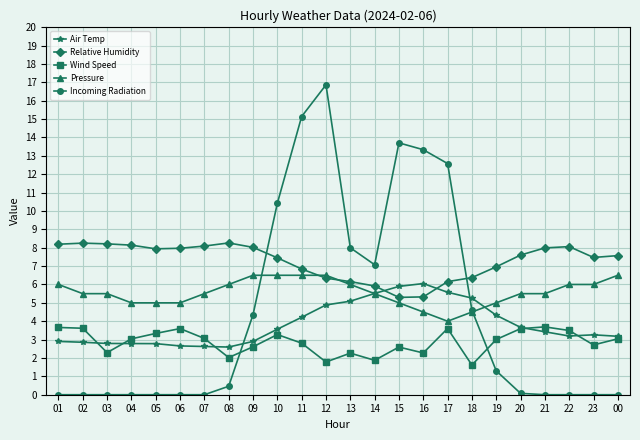

The Relative Humidity series shows 8.1 at 22. True or false?

True